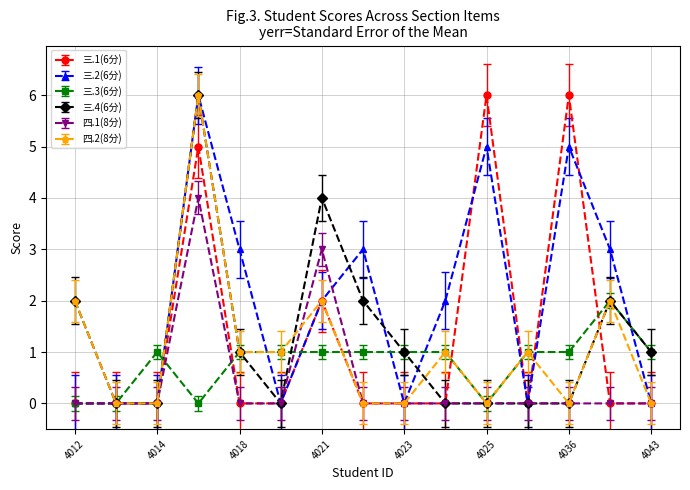

Which series has the largest total across all categories?

三.2(6分)